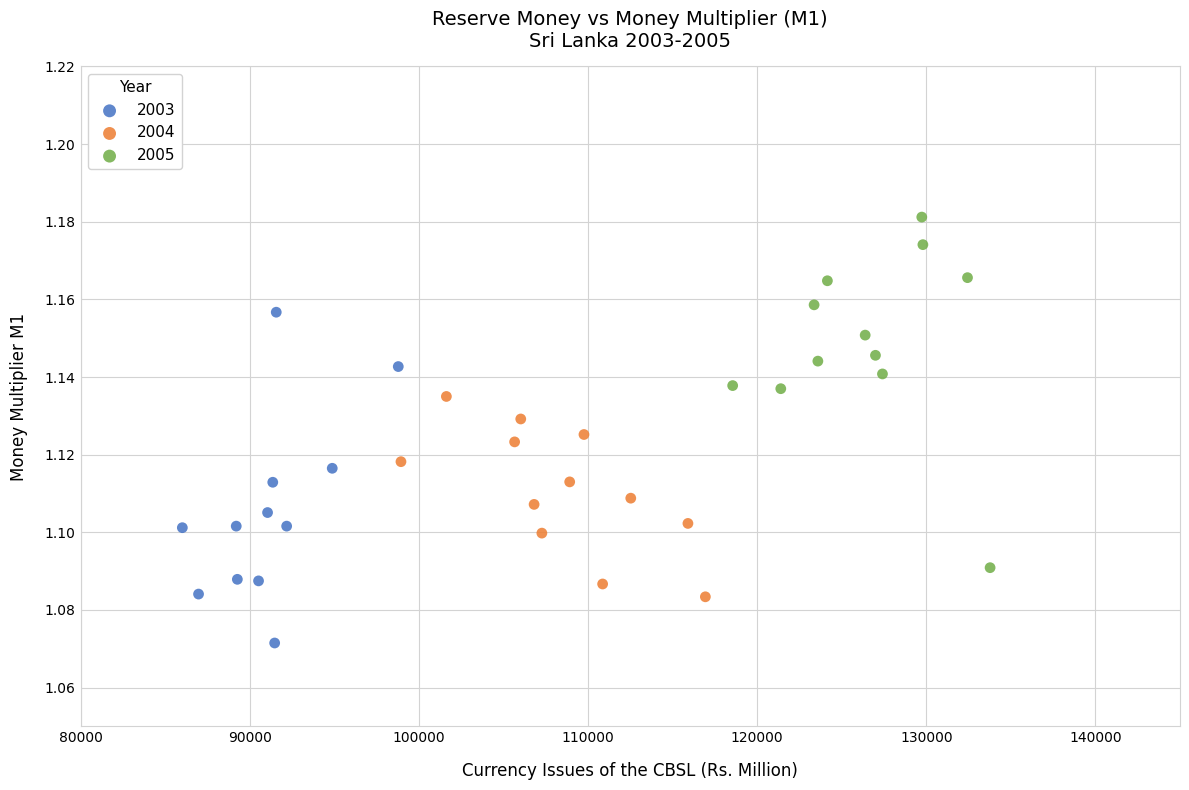

Which series has the widest spread of Y values?

2005